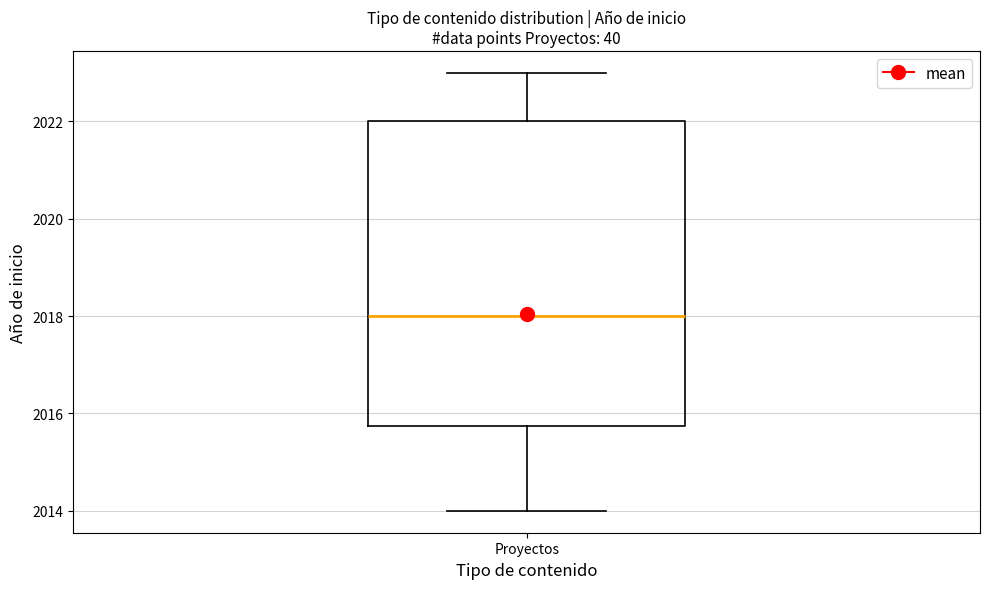

Read this box plot against the y-axis: the position of the median line, the range covered by the box, and the ends of both whiskers. The values are not printed on the chart, so give them approximately, as read against the axis.

median 2018.0, box 2015.8 to 2022.0, whiskers 2014.0 to 2023.0